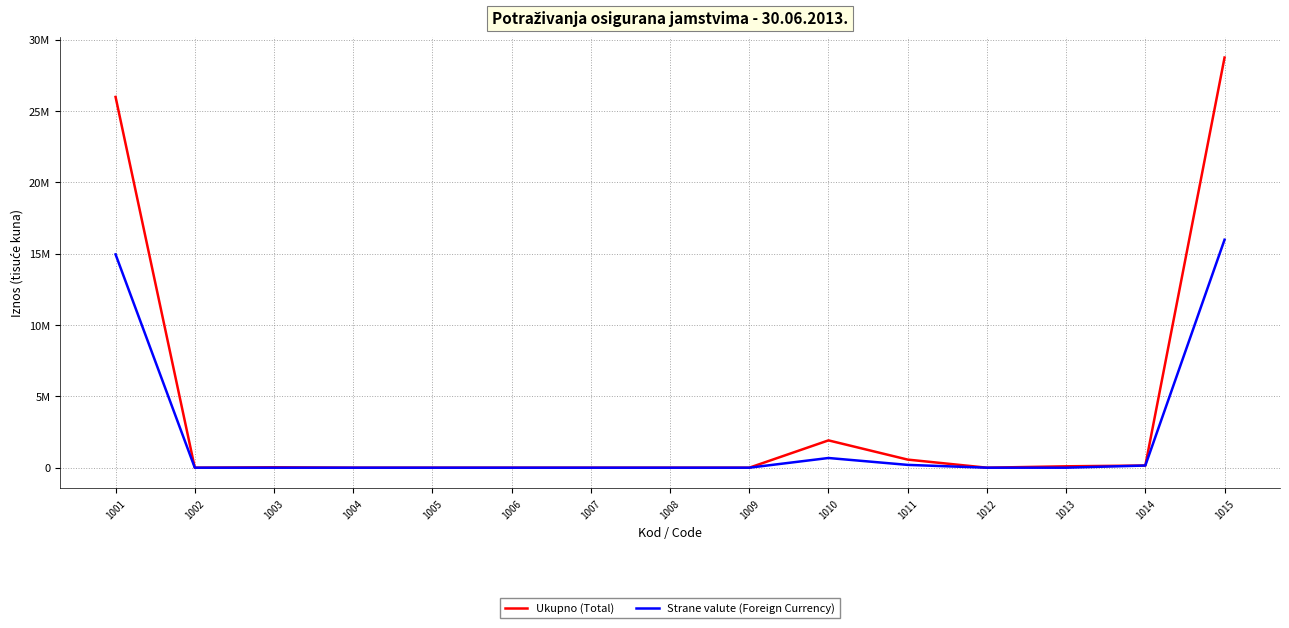

Is this an area chart (filled region under the line)?

No